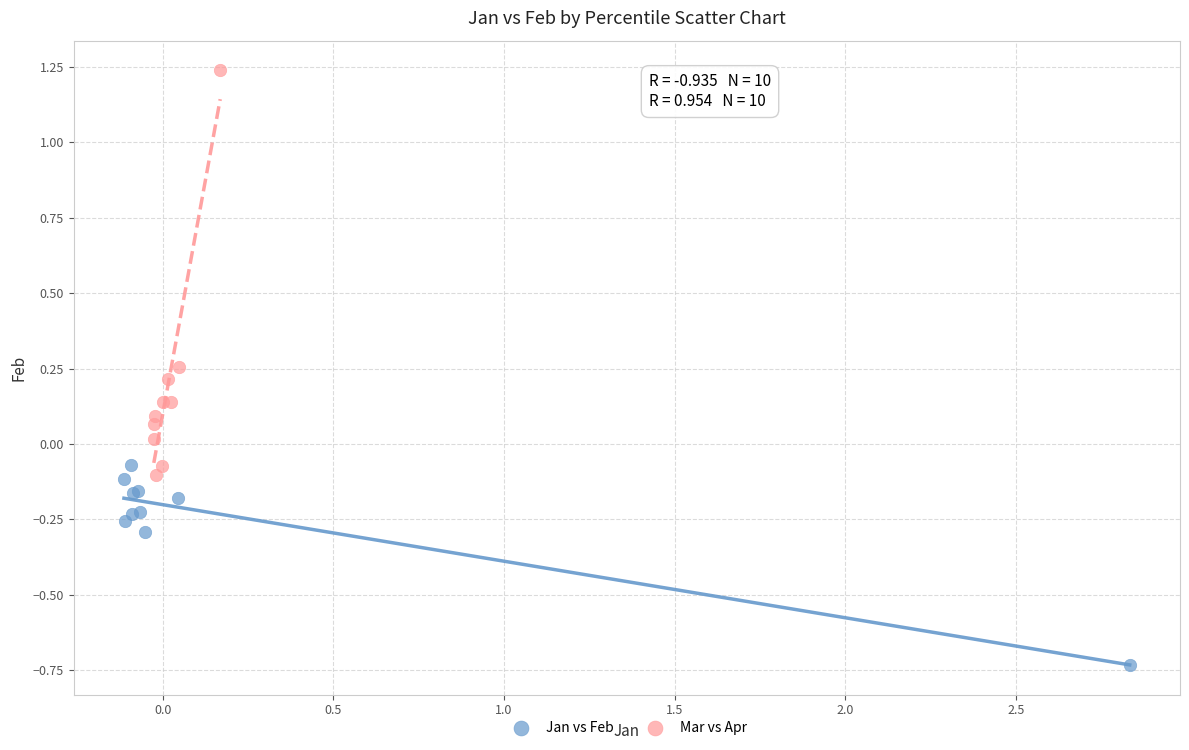

What are all the series names shown in the legend?

Jan vs Feb, Mar vs Apr